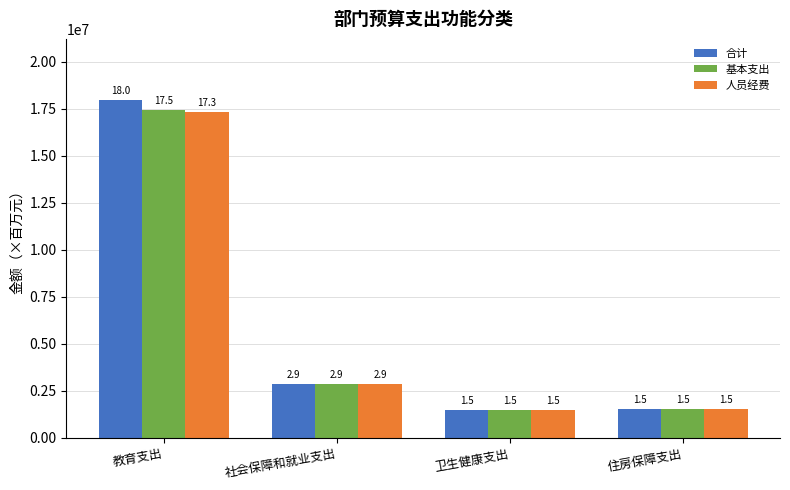

Is the value of 合计 at 卫生健康支出 greater than the value of 人员经费 at 社会保障和就业支出?

No